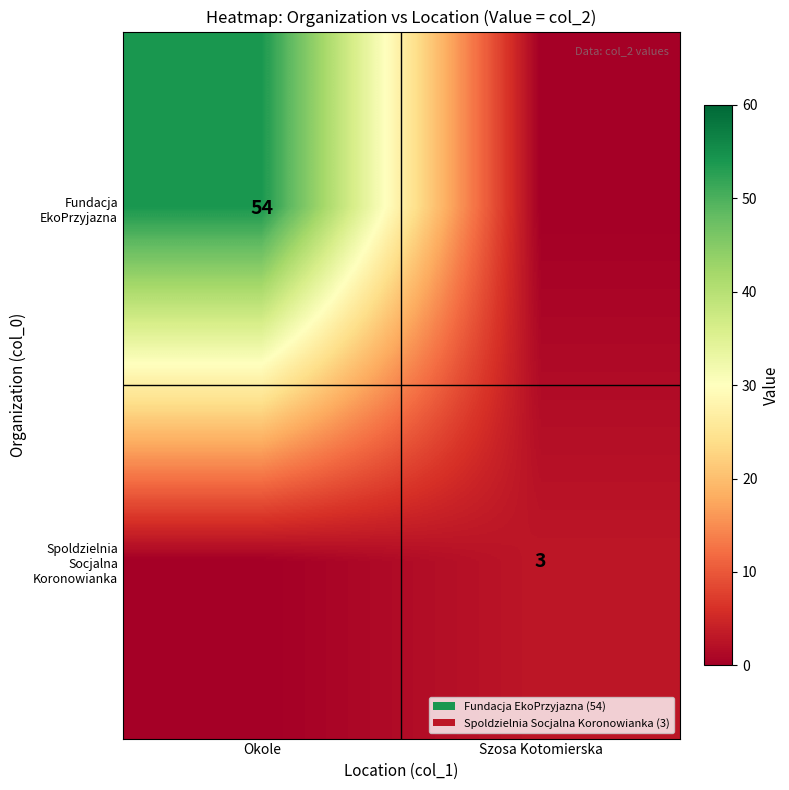

At which category is the sum across all series the highest?

Okole